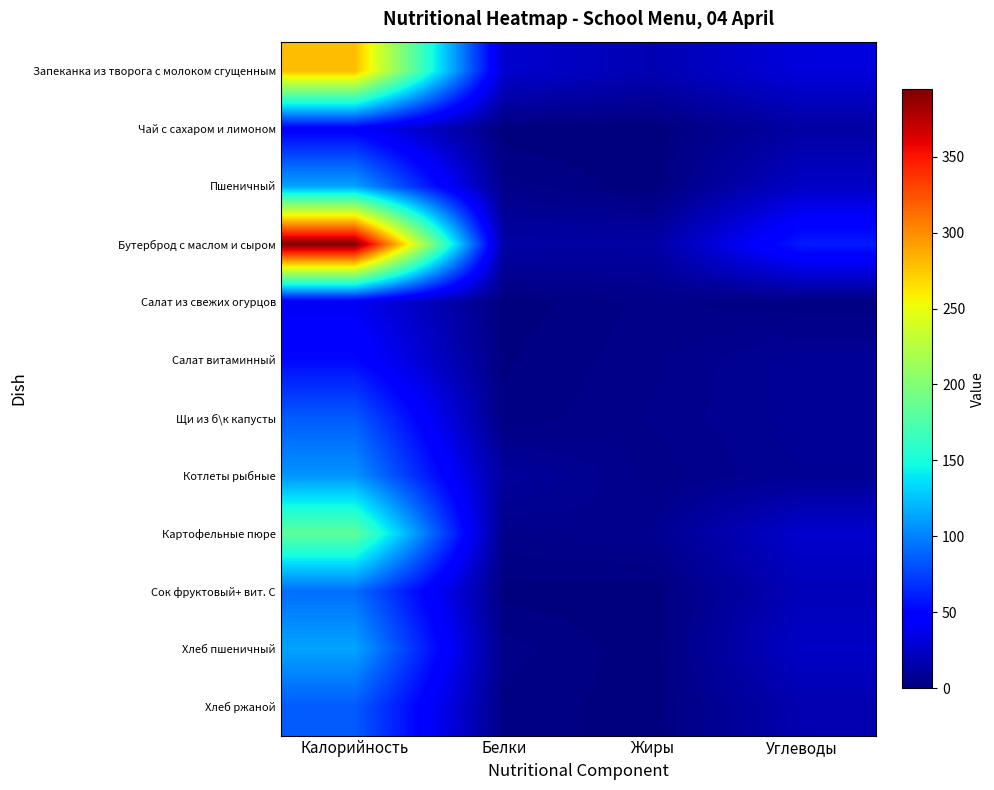

Rank the series at Калорийность from lowest to highest value.

Салат из свежих огурцов, Чай с сахаром и лимоном, Салат витаминный, Щи из б\к капусты, Хлеб ржаной, Сок фруктовый+ вит. С, Котлеты рыбные, Пшеничный, Хлеб пшеничный, Картофельные пюре, Запеканка из творога с молоком сгущенным, Бутерброд с маслом и сыром